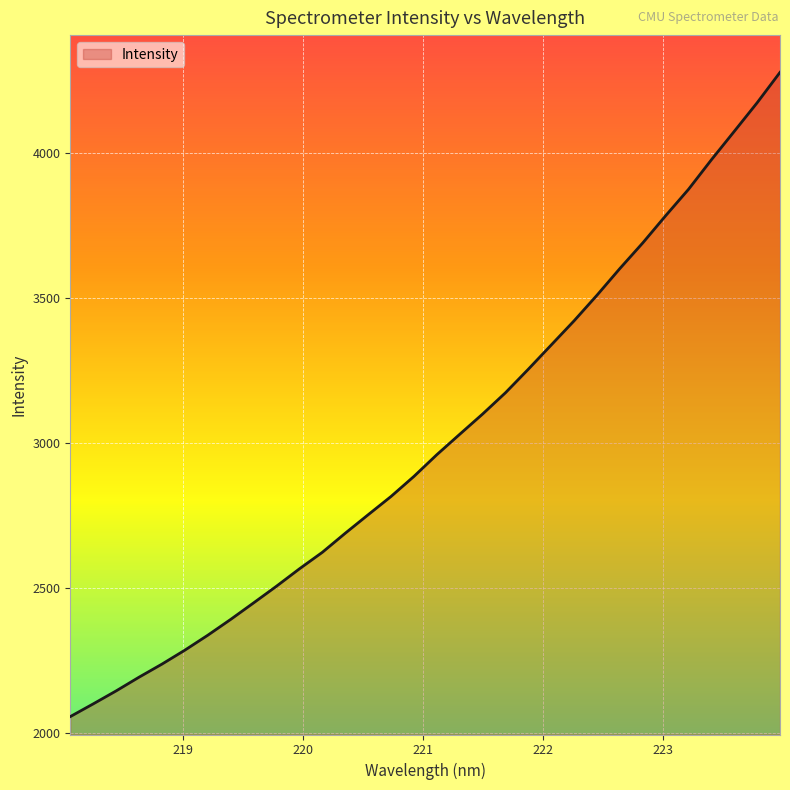

What is the sum of all values?

96271.0